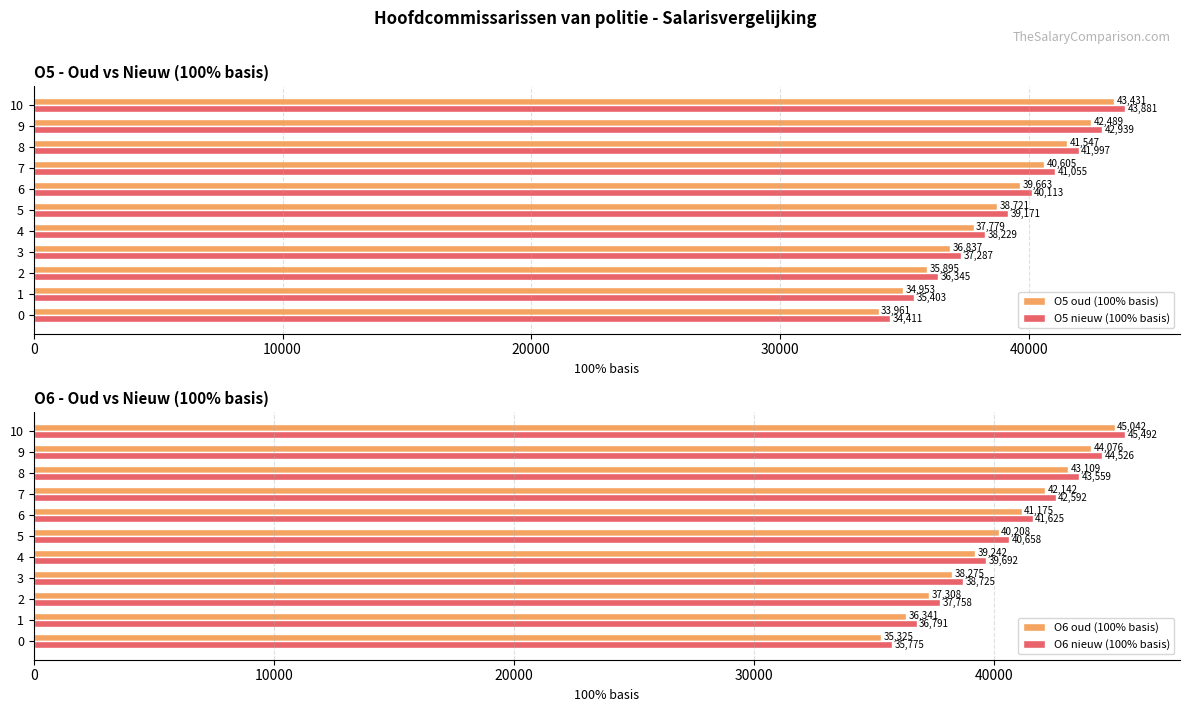

How many groups of bars are there?

11